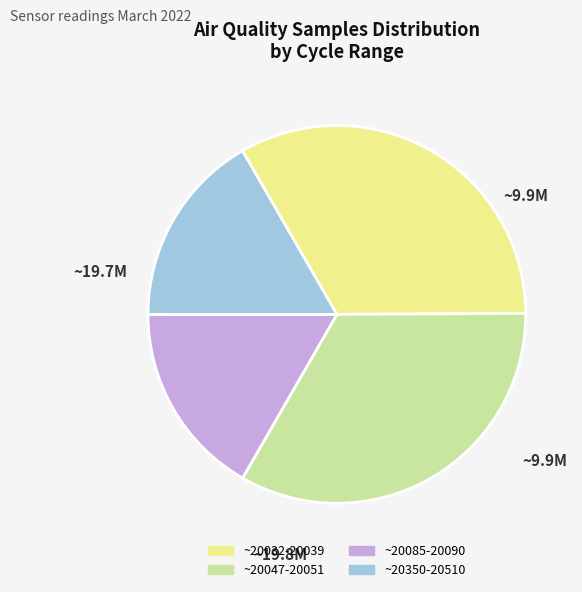

Is there any slice that represents more than half of the pie?

No